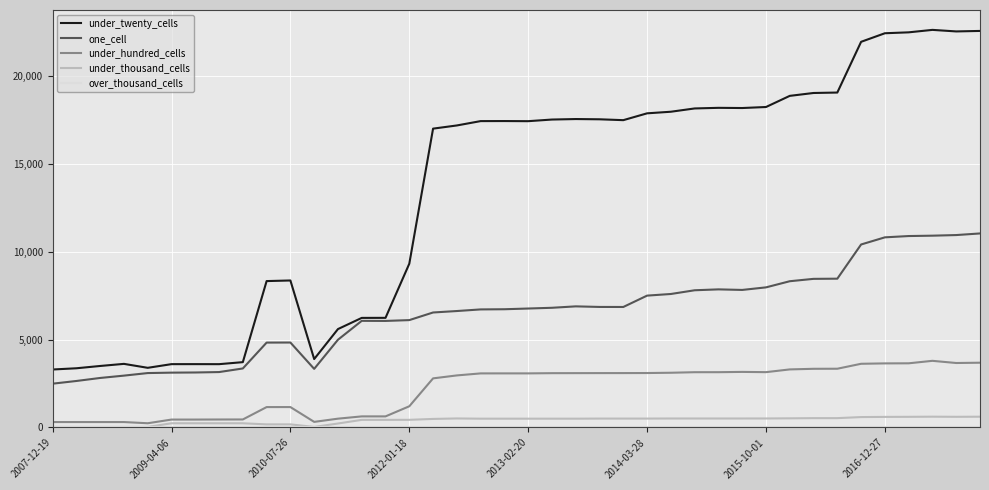

True or false: under_hundred_cells and under_twenty_cells intersect in this chart.

False